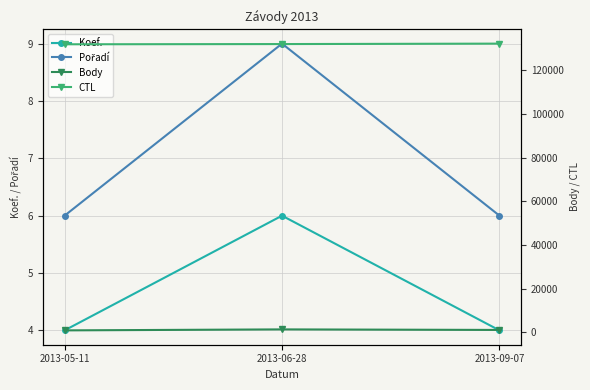

What is the total value across all series at 2013-06-28?

133376